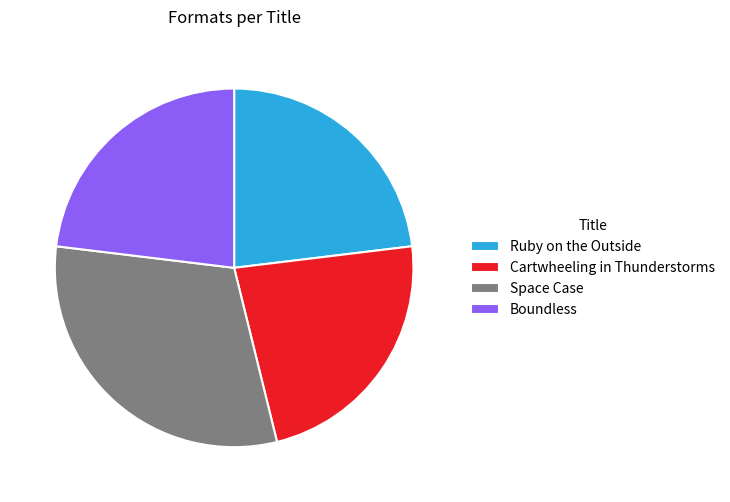

Is there any slice that represents more than half of the pie?

No